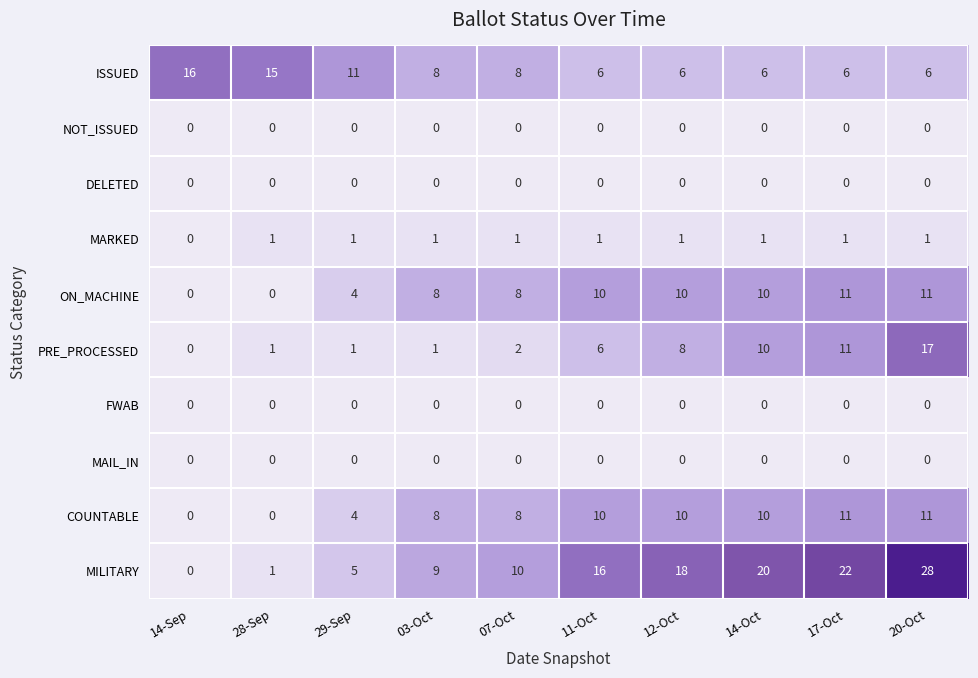

At how many categories does at least one series exceed 0?

10